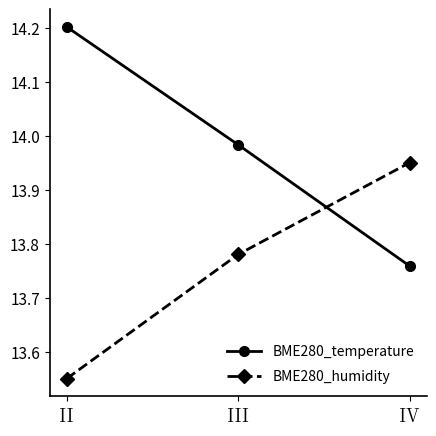

Which category has the lowest value in the BME280_humidity series?

II